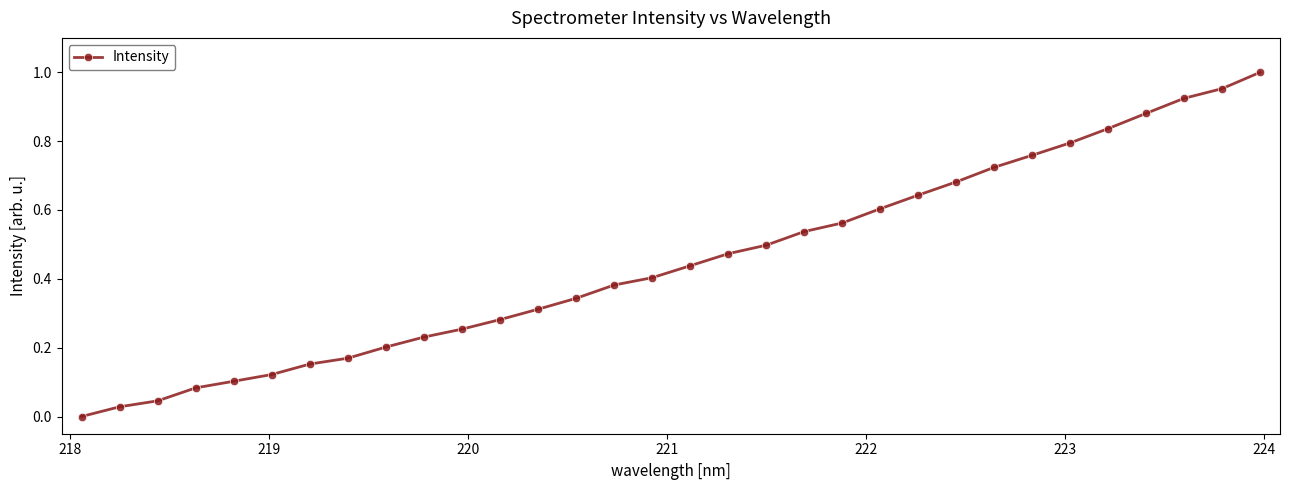

What is the sum of all values?

14.4